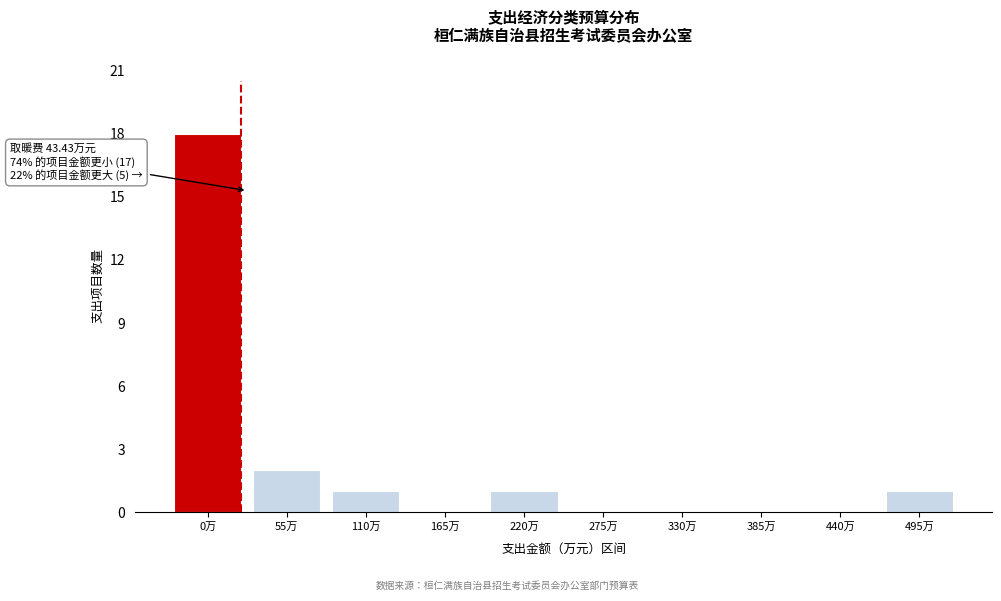

Reading right to left, transcribe all the data shown in this chart.

495万=1	440万=0	385万=0	330万=0	275万=0	220万=1	165万=0	110万=1	55万=2	0万=18